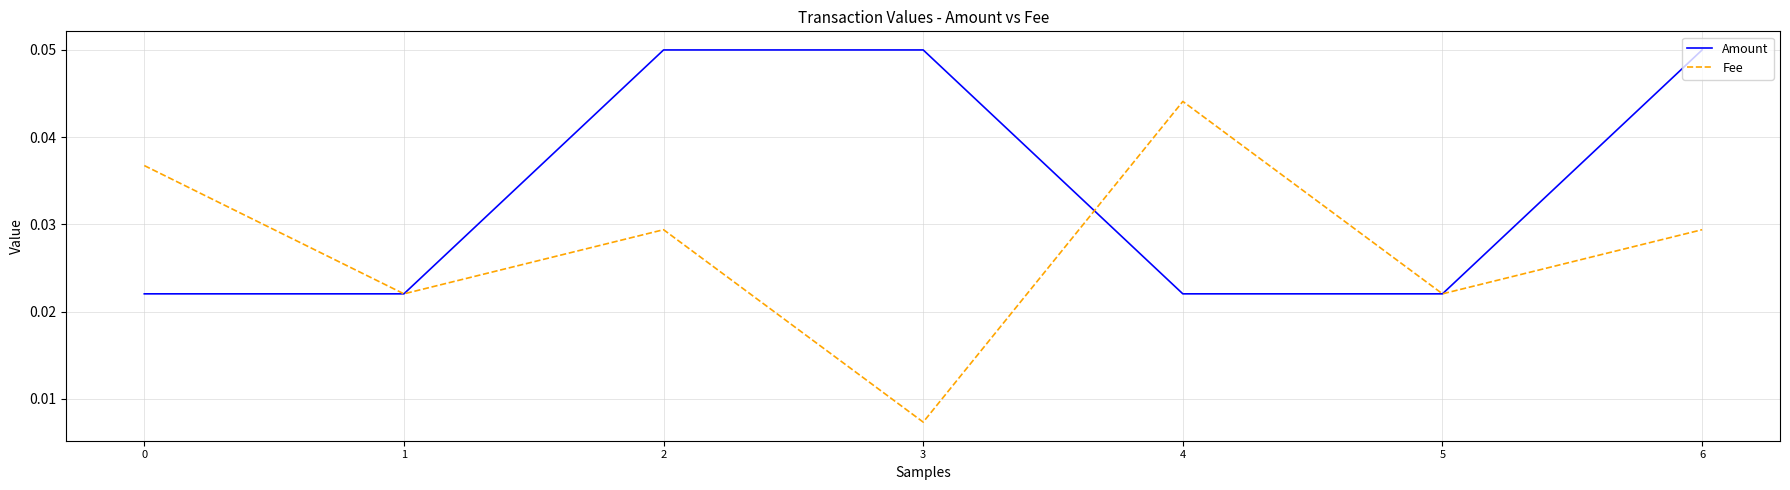

Between 1 and 3, which series saw the biggest shift?

Amount